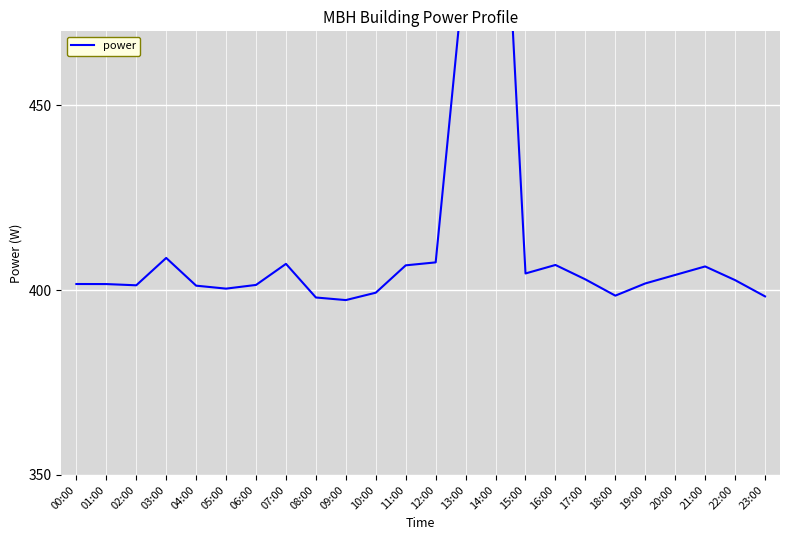

How many points are lower than both their immediate neighbors (excluding endpoints)?

5